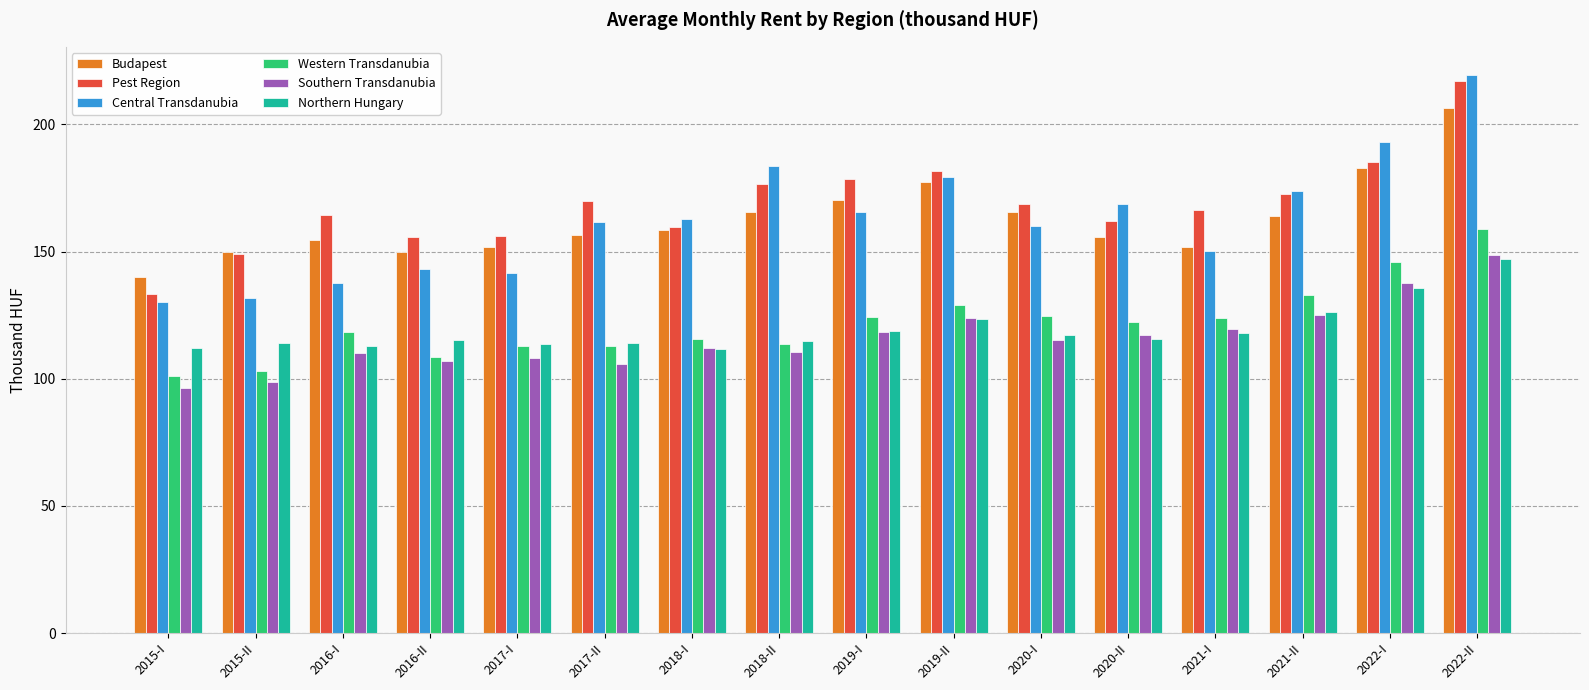

What is the difference between the highest and lowest values at 2019-II?

58.1